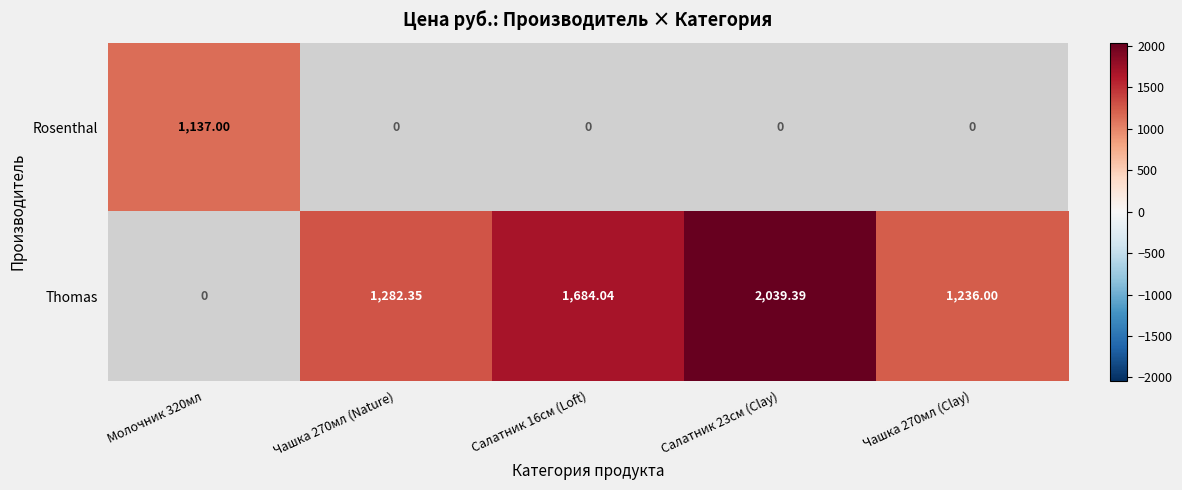

How many positive values does the Rosenthal series have?

1